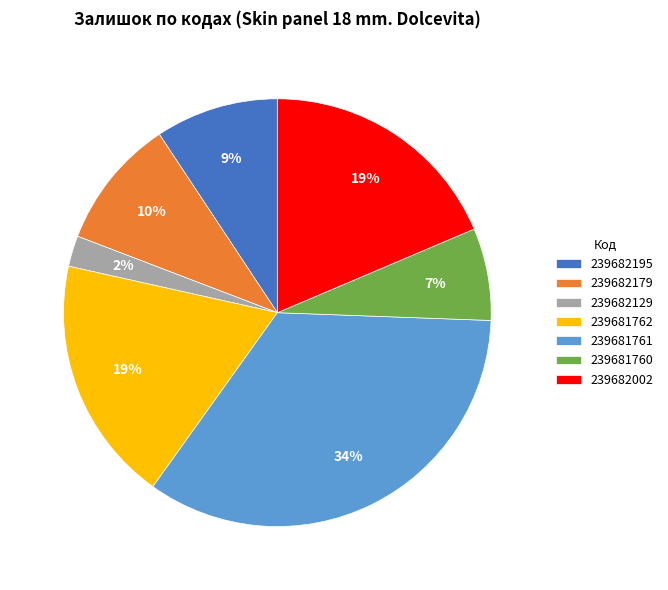

To the nearest percent, what is the difference between the largest and smallest slice percentages?

32%